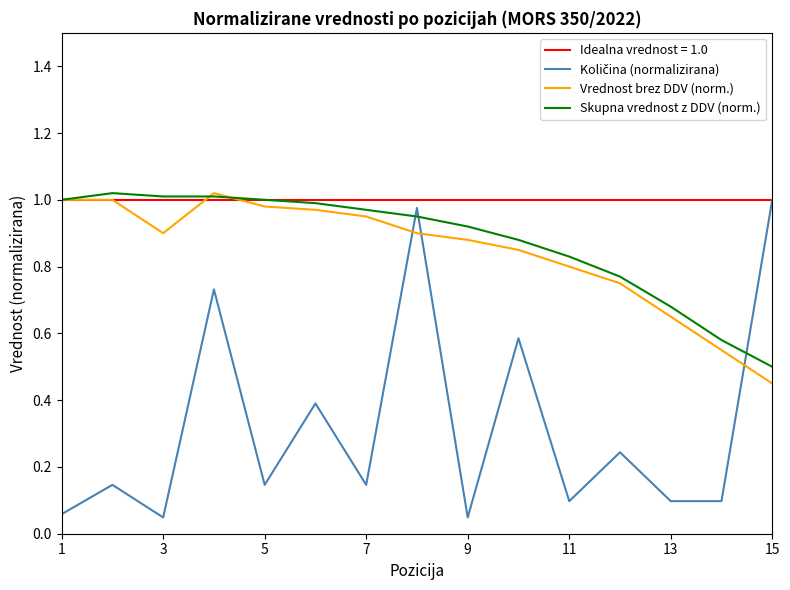

True or false: Skupna vrednost z DDV (norm.) has a value of 1.7 at 3.

False